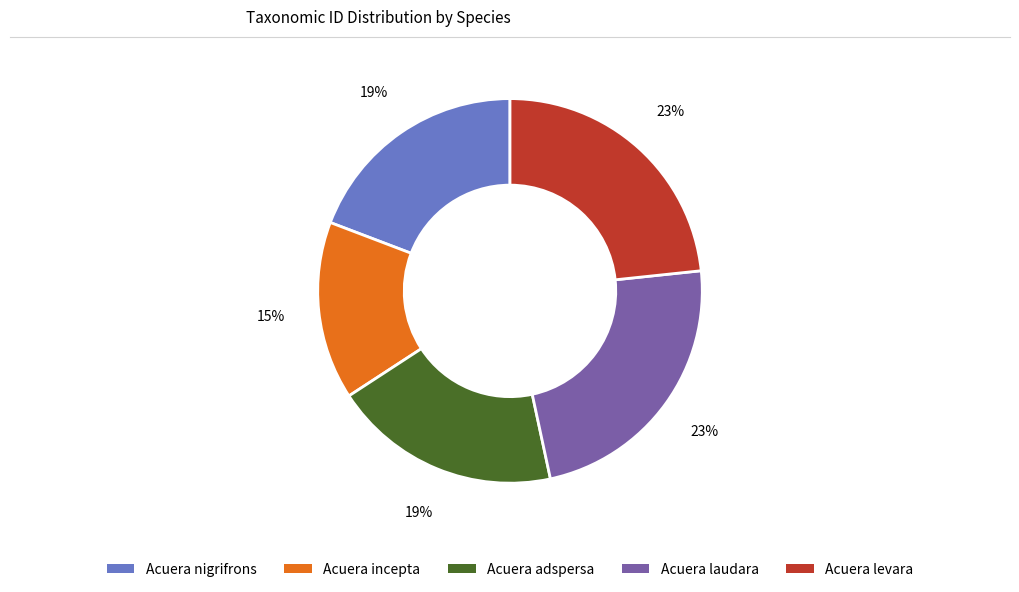

Is the sum of Acuera nigrifrons and Acuera incepta greater than half?

No